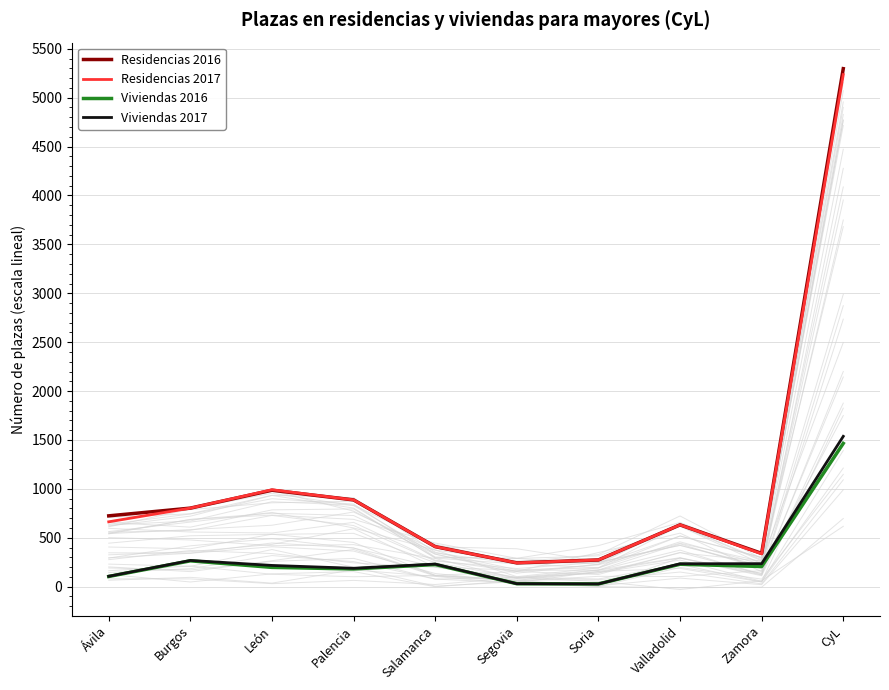

The Residencias 2016 series shows 1503 at Palencia. True or false?

False